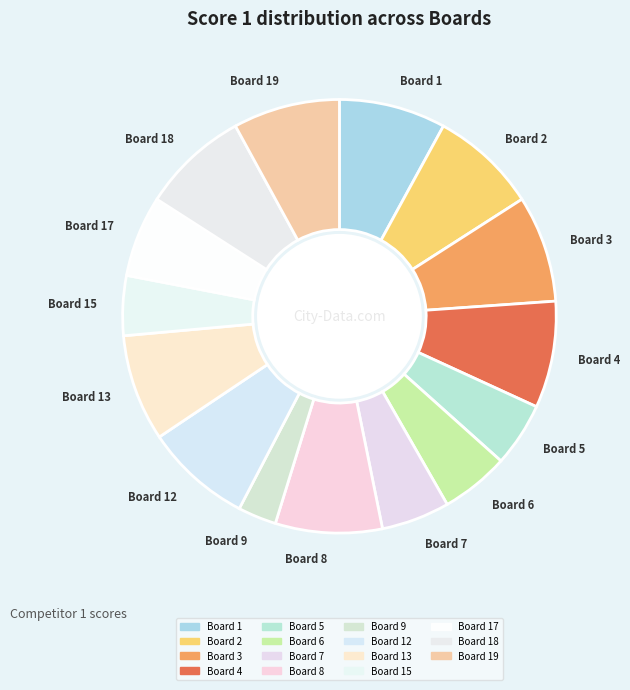

Is it true that Board 13 is 8% of the pie?

True